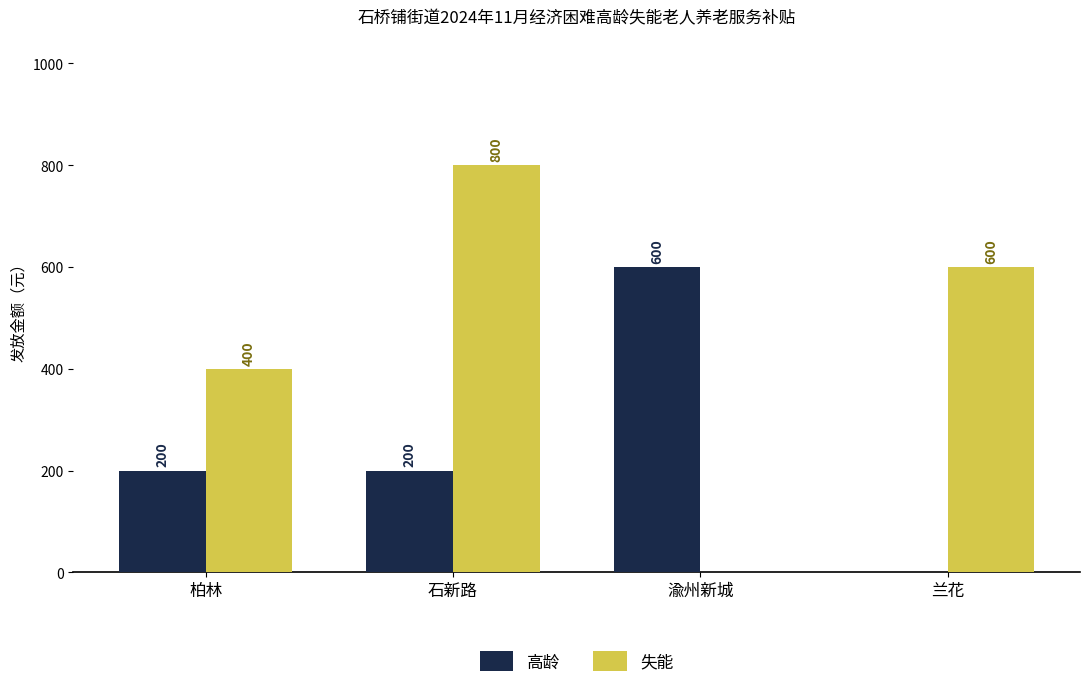

The value of 失能 at 柏林 is 400. True or false?

True